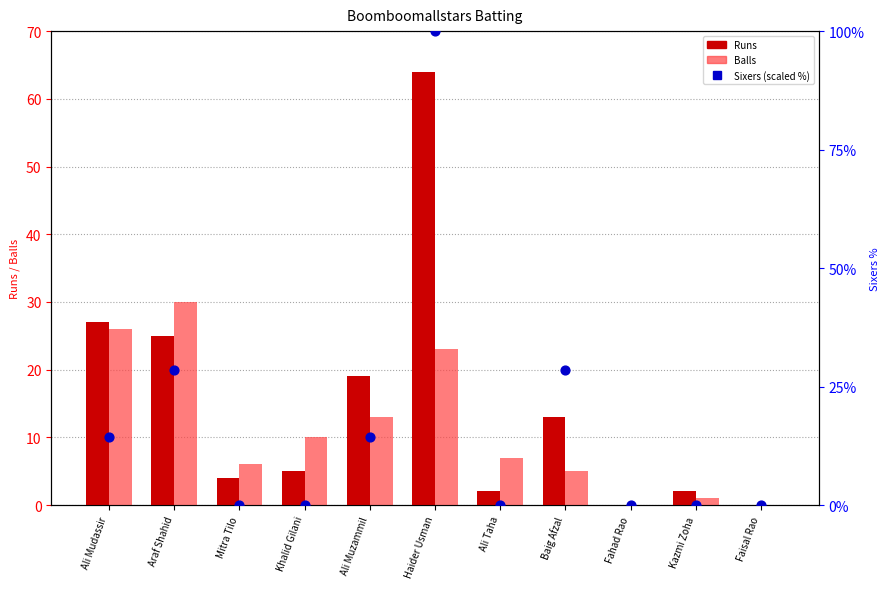

What are all the series names shown in the legend?

Runs, Balls, Sixers (scaled)